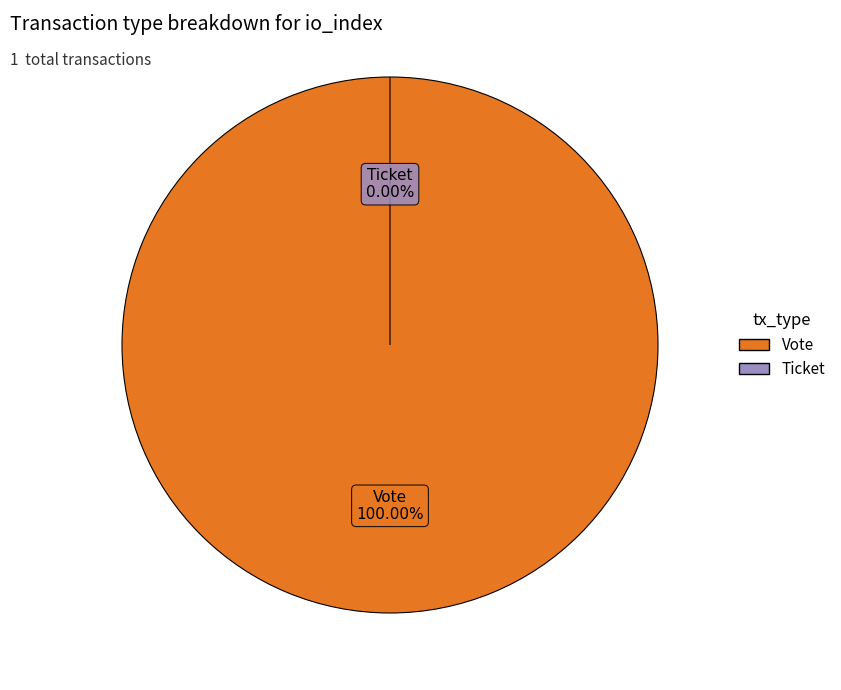

How many segments does this pie chart have?

2